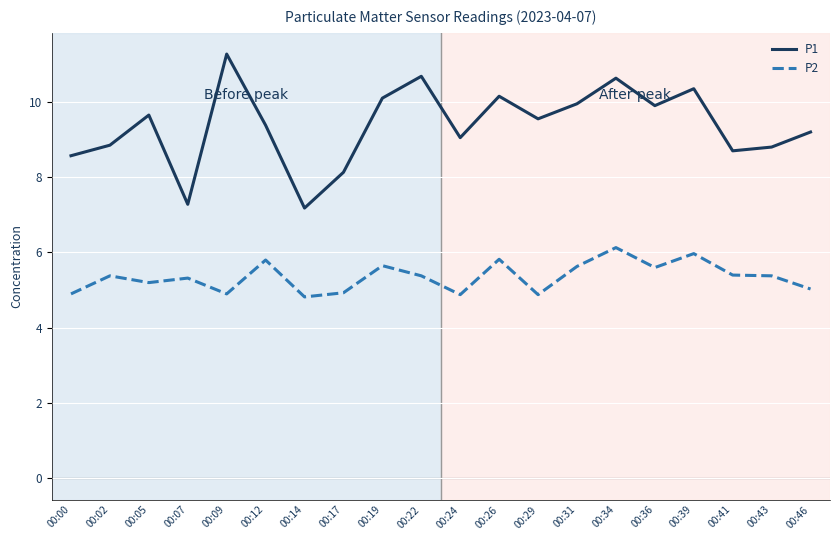

Is it true that P2 equals 1.8 at 00:41?

False